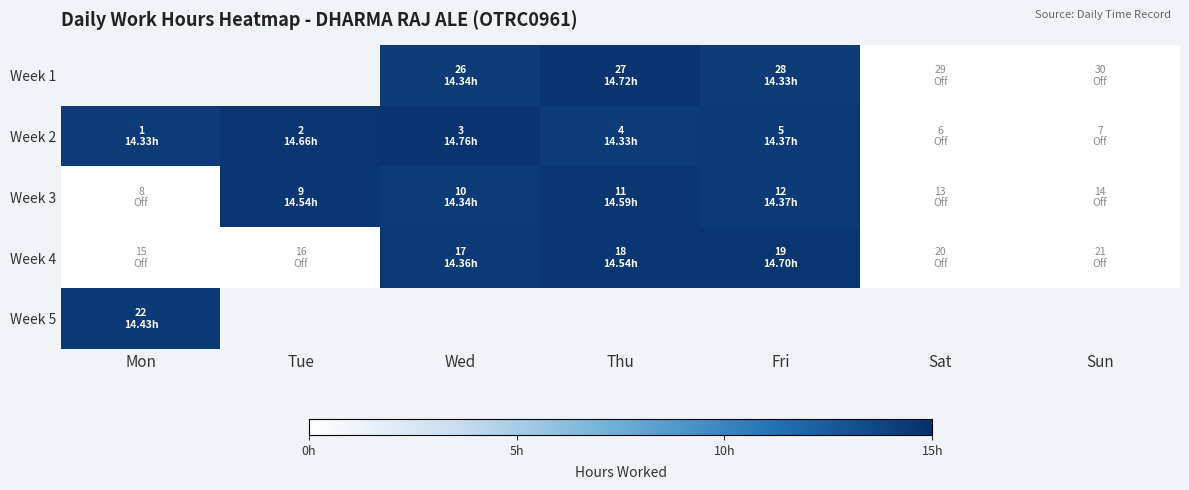

Which category has the lowest value across all series?

Sat